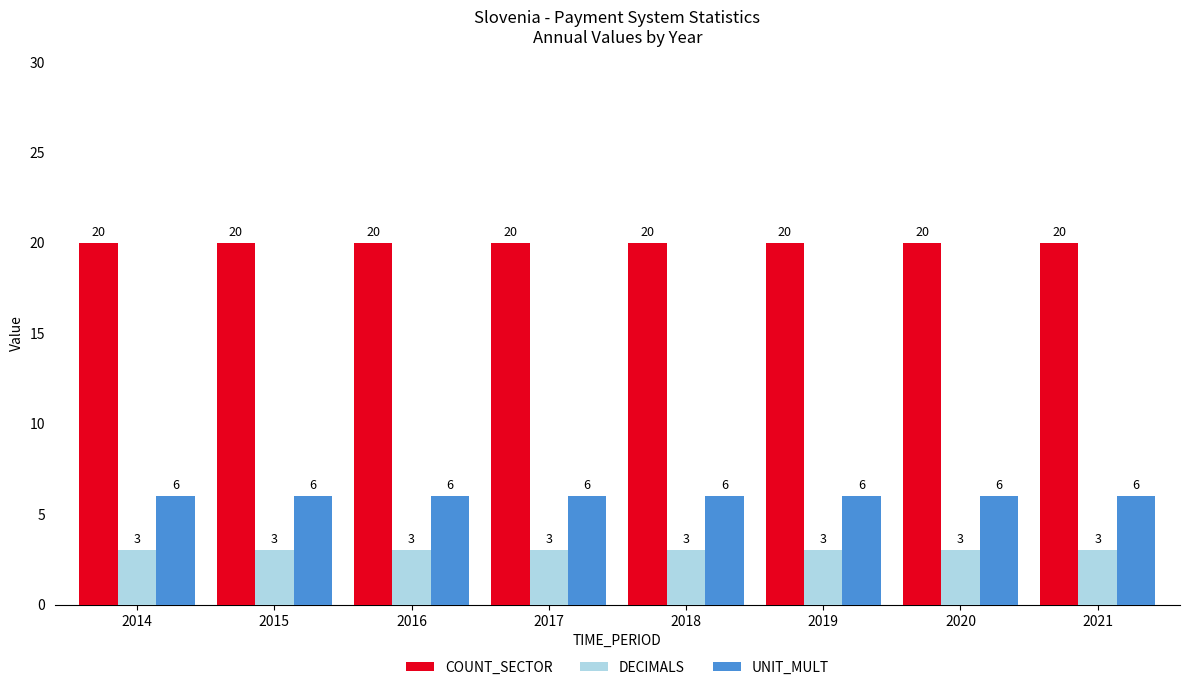

Are the bars horizontal?

No